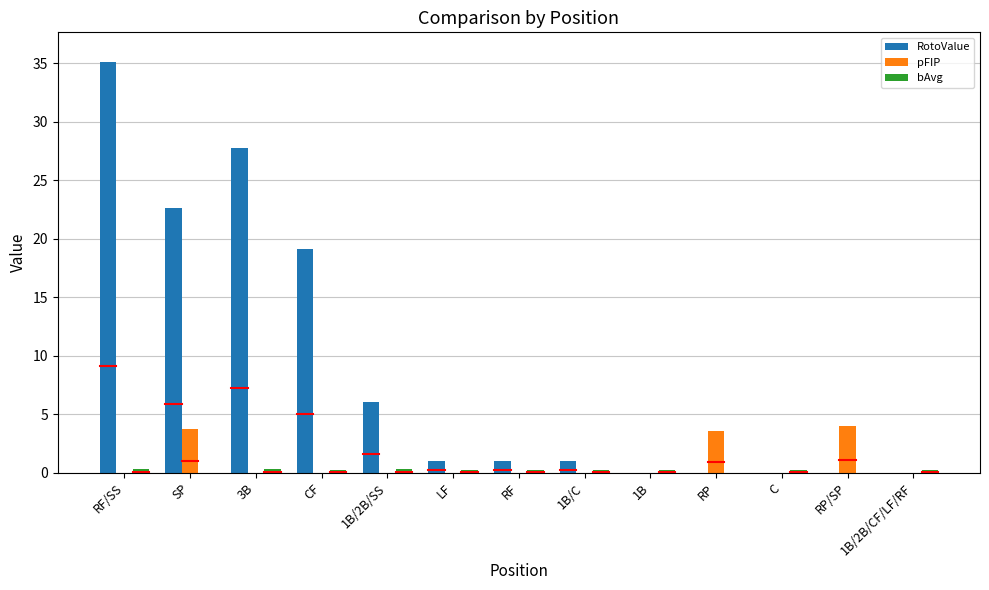

Between LF and 1B/2B/SS, which is larger?

1B/2B/SS